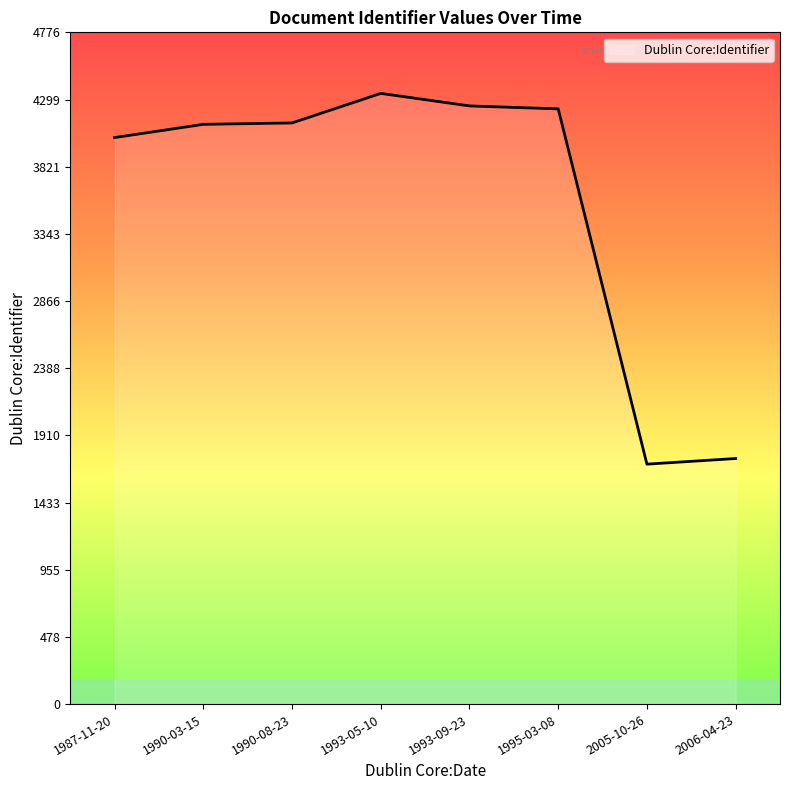

What is the difference between the maximum and minimum values?

2636